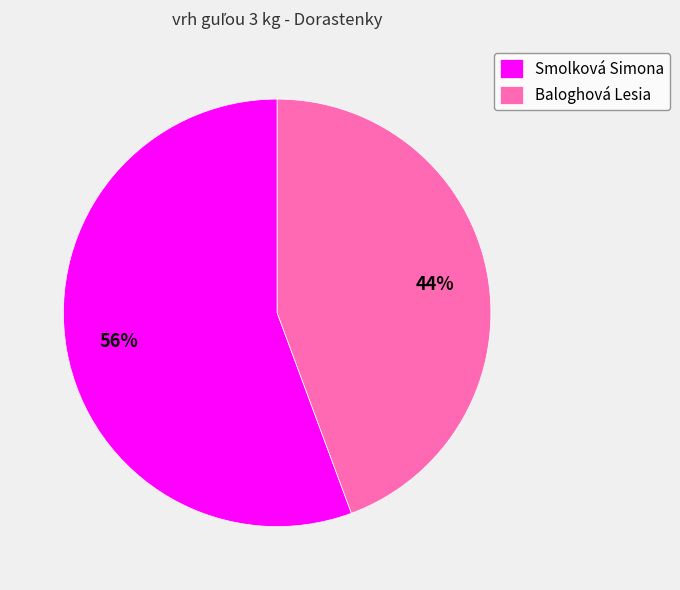

What percentage is the Smolková Simona slice, to the nearest percent?

56%